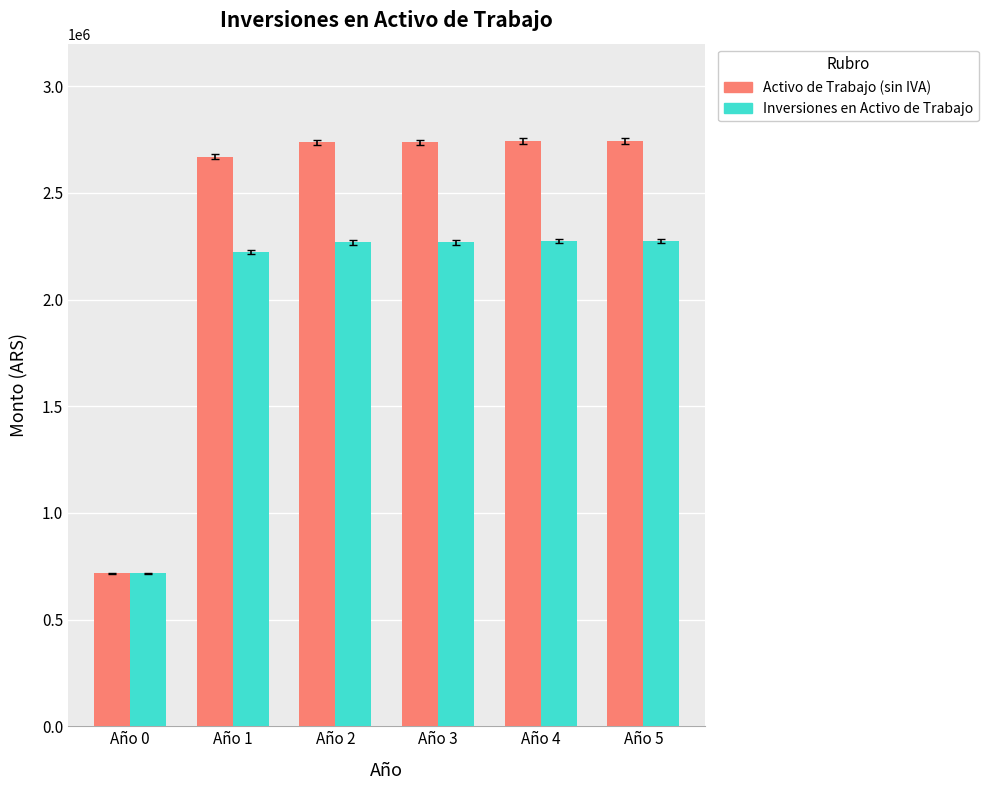

What is the average value of the Inversiones en Activo de Trabajo series?

2004405.9